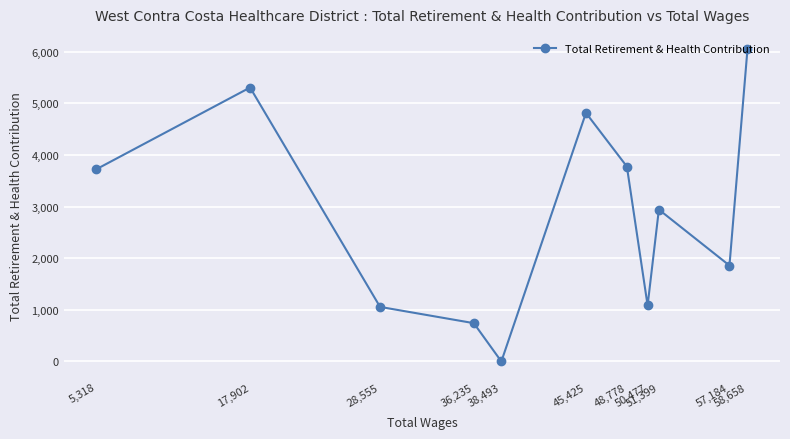

What is the label of the 2nd point from the right?

57,184